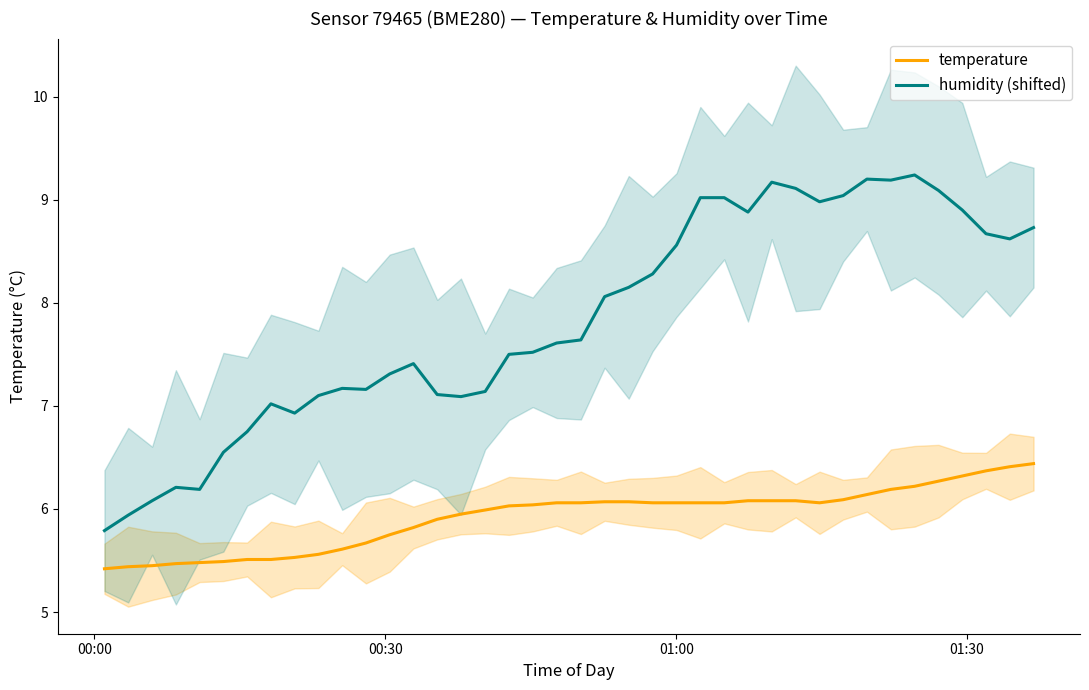

How many lines are shown in the chart?

2